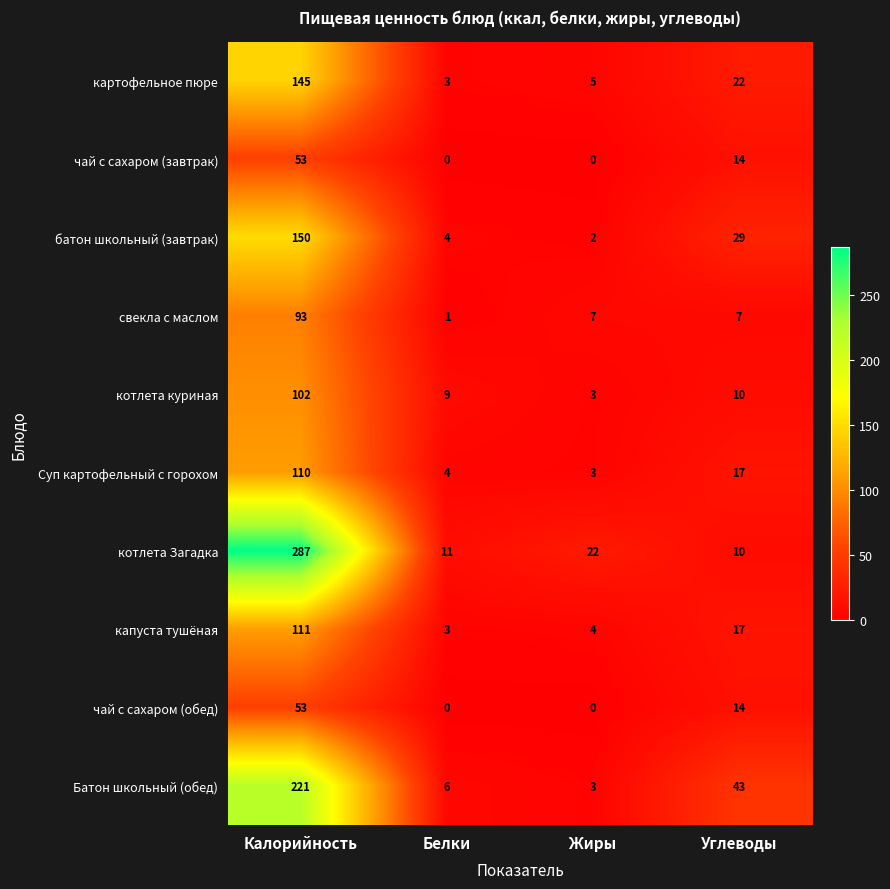

Which series has the largest range (max minus min)?

котлета Загадка